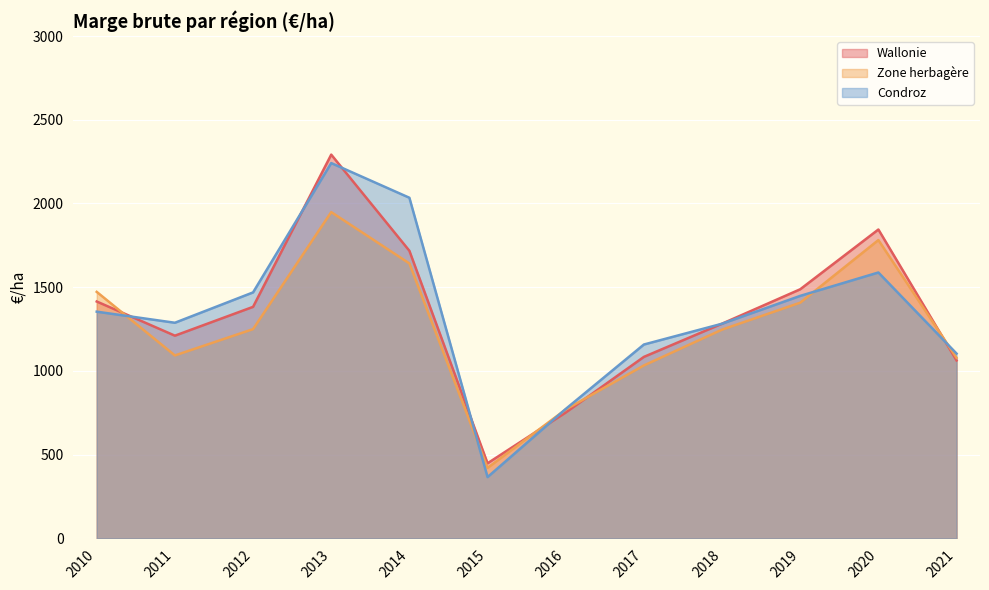

Which series has the widest spread of values?

Condroz